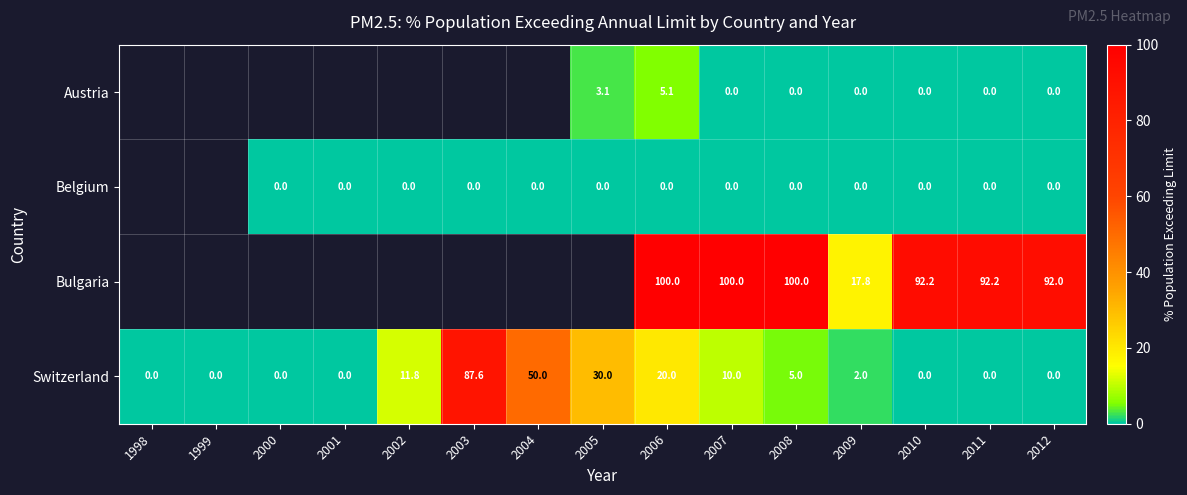

Which category has the highest value across all series?

2006